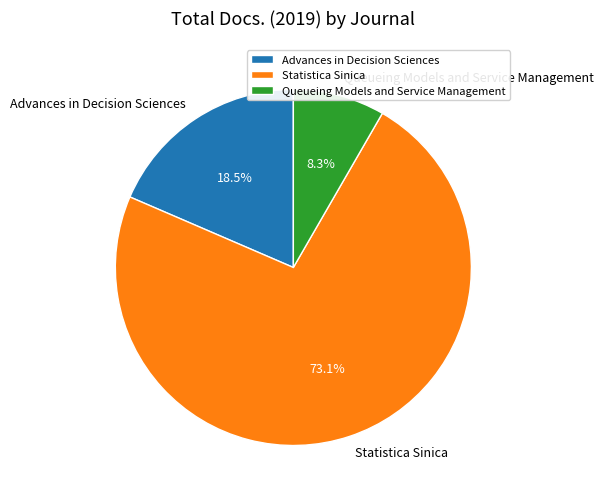

Do Queueing Models and Service Management and Statistica Sinica together represent more than half of the pie?

Yes